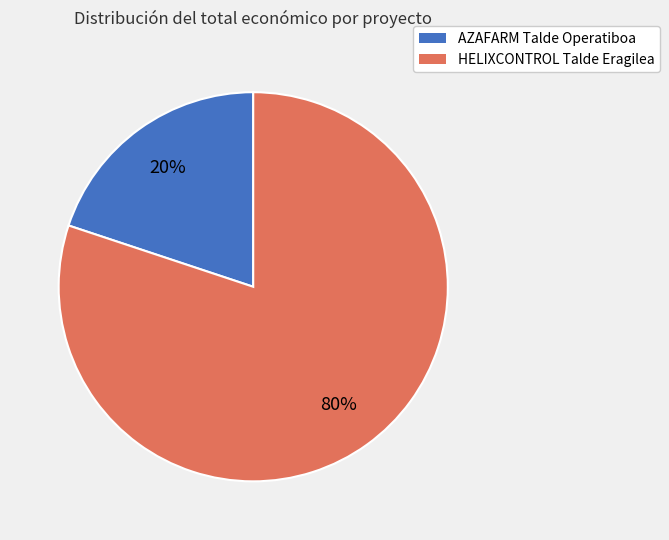

Which category has the biggest portion of the pie?

HELIXCONTROL Talde Eragilea